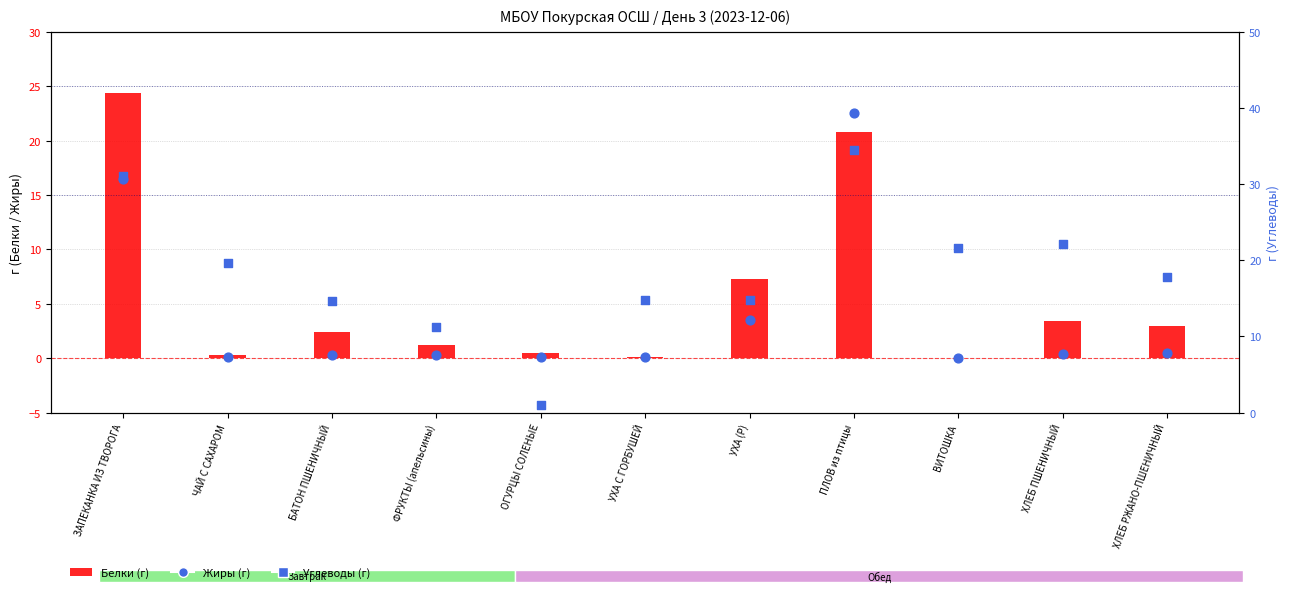

Which series reaches the minimum Y coordinate?

Белки